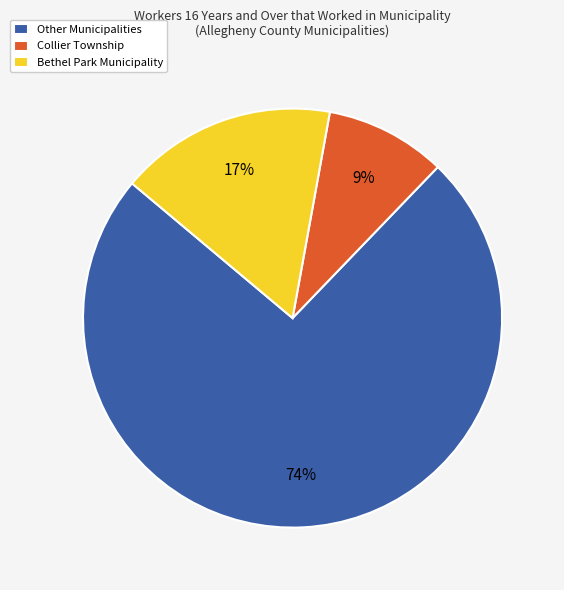

Does any single category account for the majority?

Yes